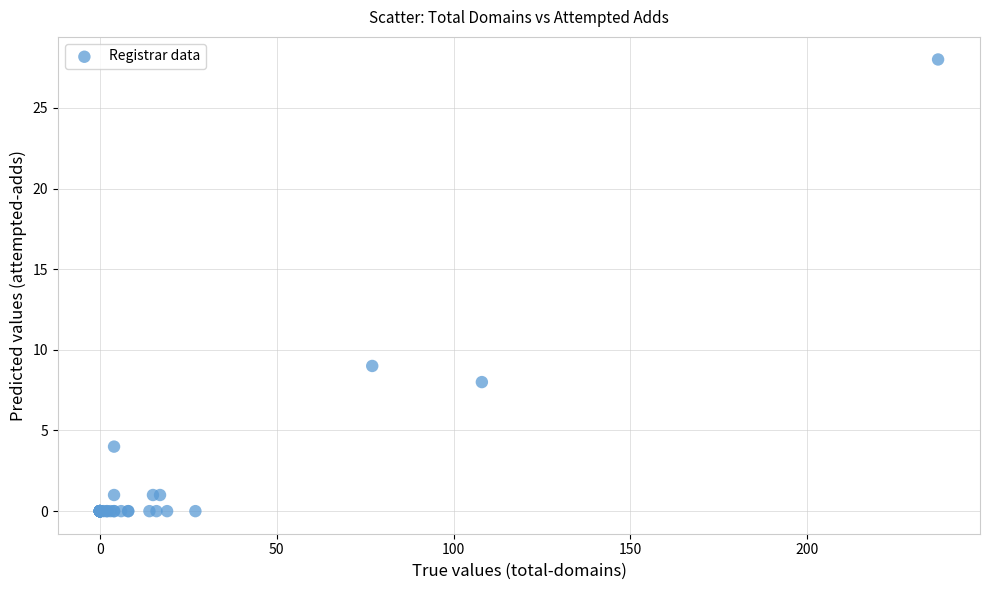

What Y value in the scatter plot is closest to 14?

9